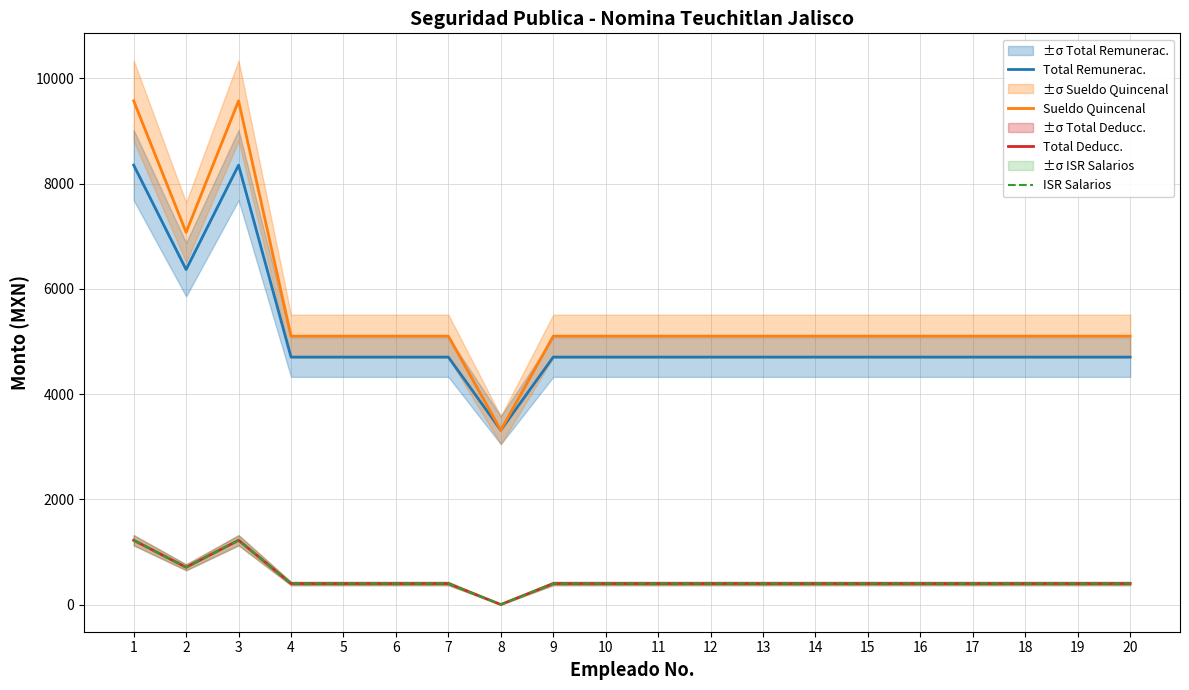

True or false: Total Deducc. has more than 1 points higher than both neighbors.

False